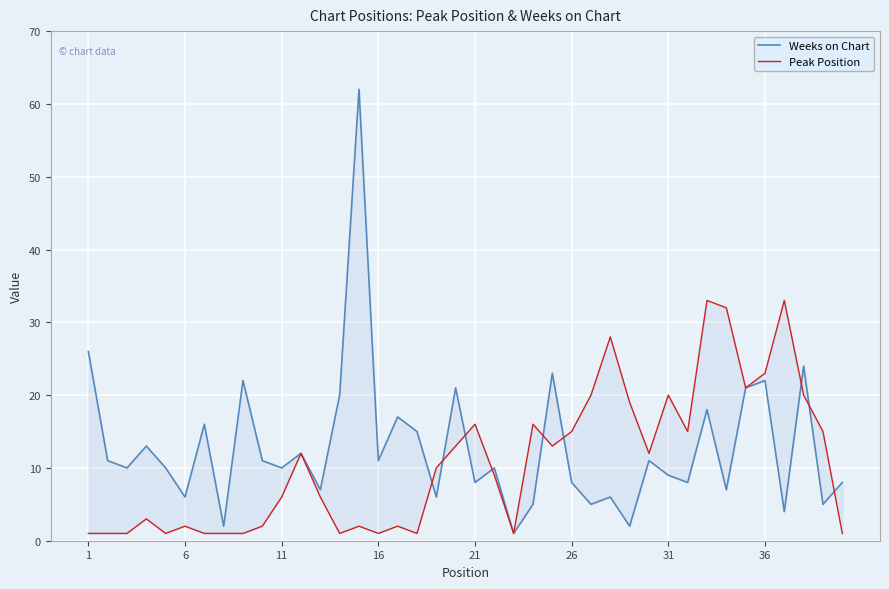

What is the greatest value displayed?

62